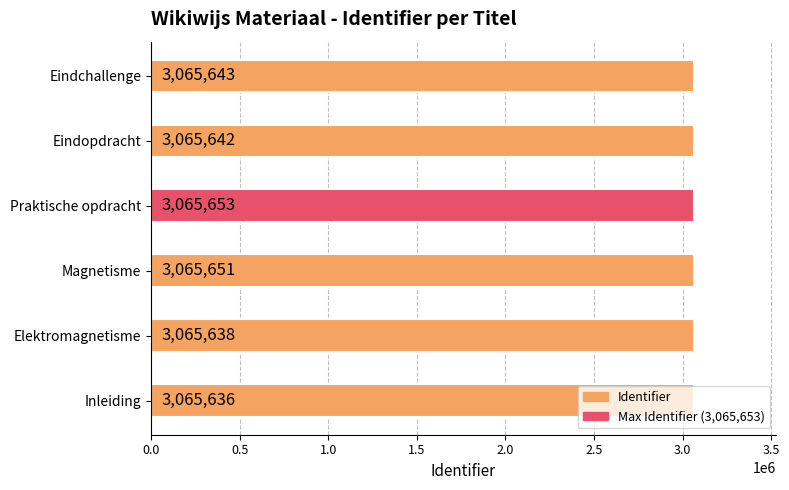

Which category has the highest value across all series?

Praktische opdracht